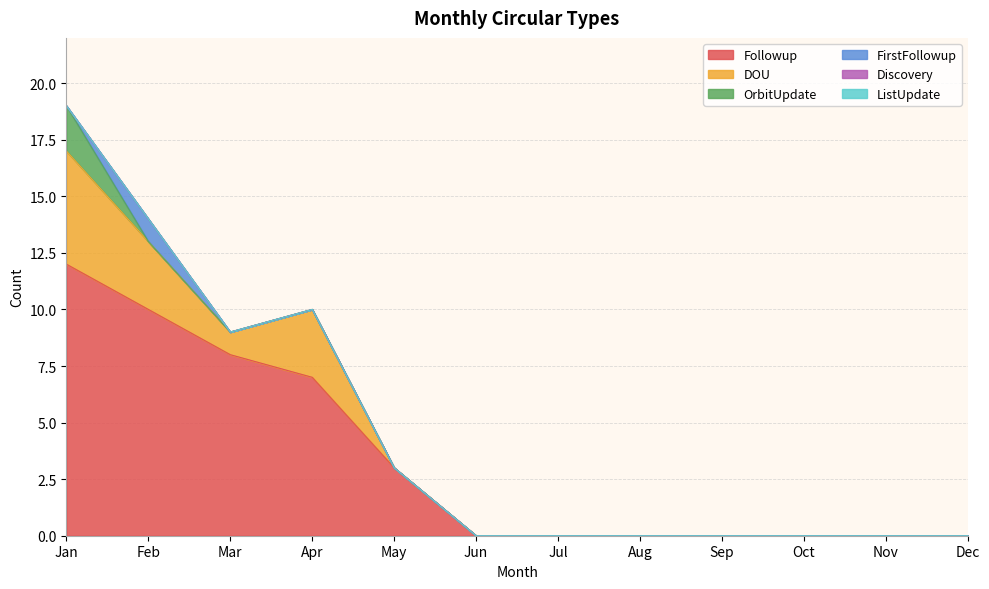

Rank the categories by Followup value from lowest to highest.

Jun, Jul, Aug, Sep, Oct, Nov, Dec, May, Apr, Mar, Feb, Jan